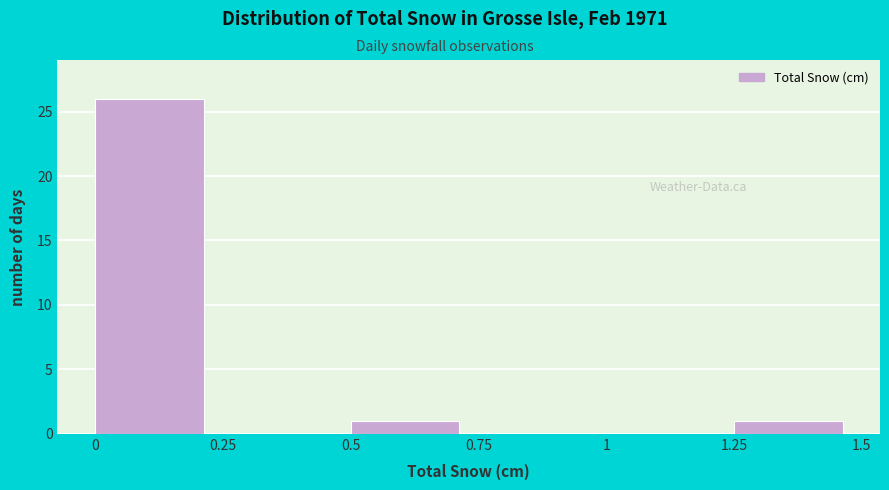

Reading left to right, list every bar in this chart as the range it spans on the x-axis followed by its height. The values are not printed on the chart, so give them approximately, as read against the axis.

0 to 0.25: 26
0.25 to 0.5: 0
0.5 to 0.75: 1
0.75 to 1: 0
1 to 1.25: 0
1.25 to 1.5: 1